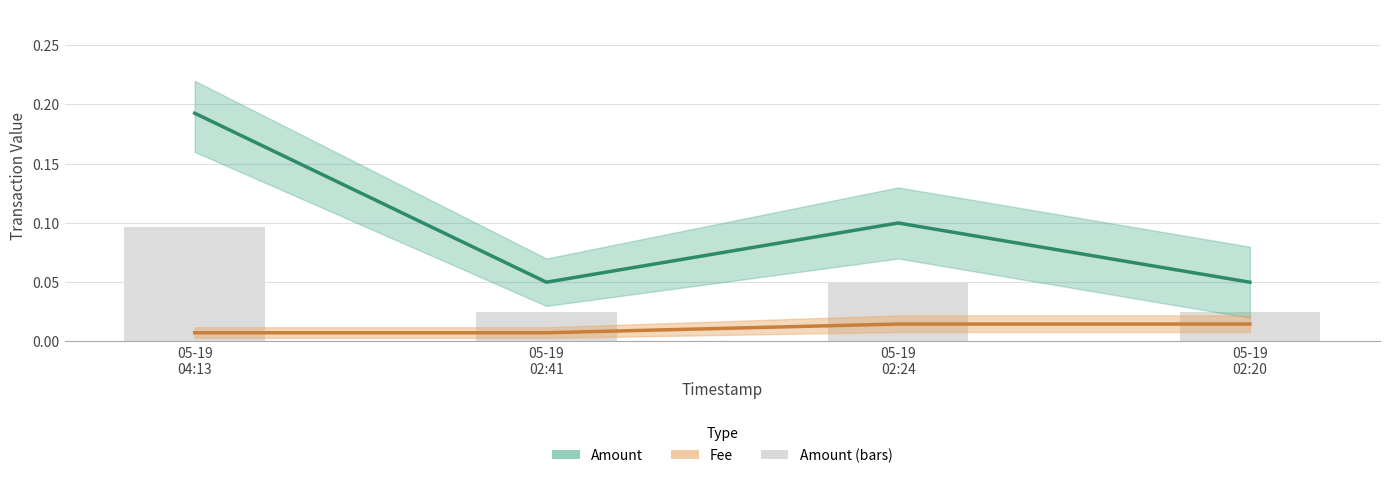

Rank the series by their maximum value, from highest to lowest.

Amount, Amount (bars), Fee